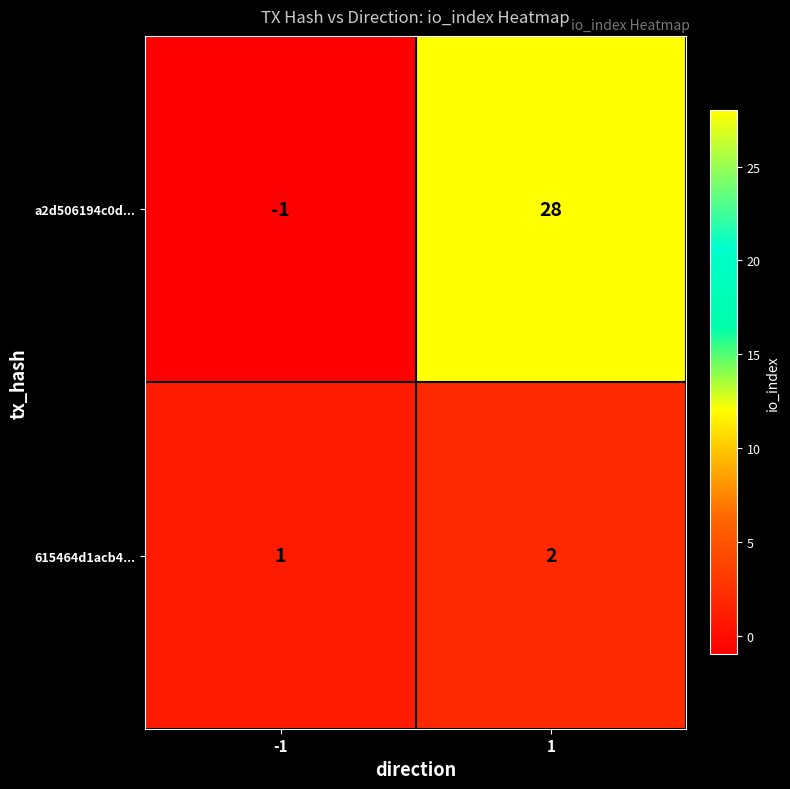

What is the greatest value displayed?

28